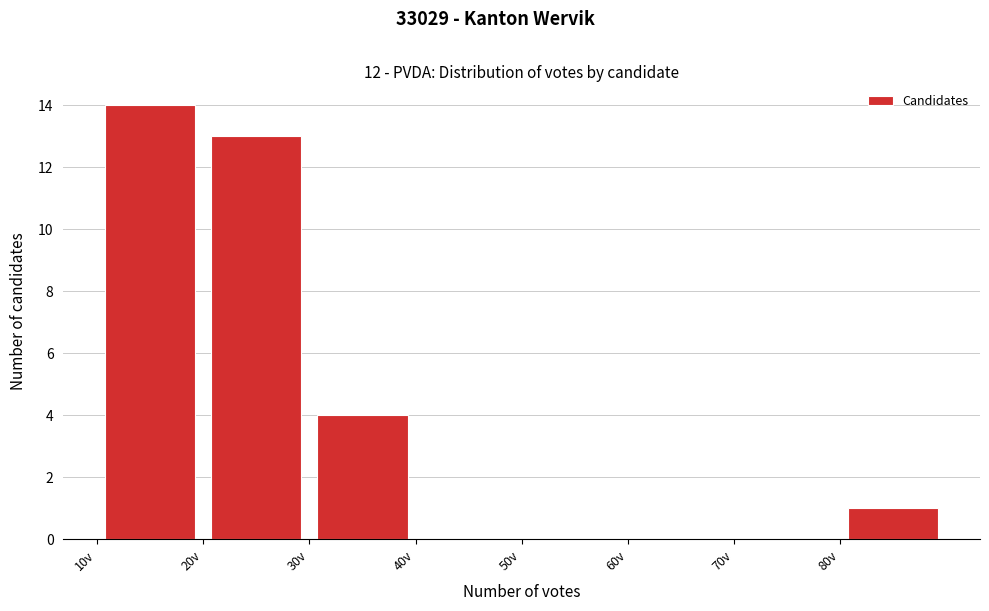

Over which range of the x-axis is the bar tallest?

10 to 20